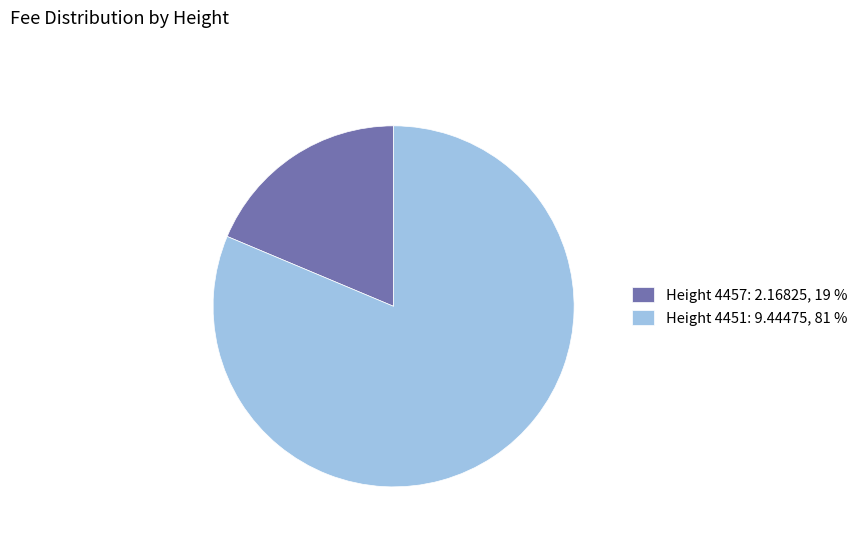

Which slice is the largest?

Height 4451: 9.44475, 81 %